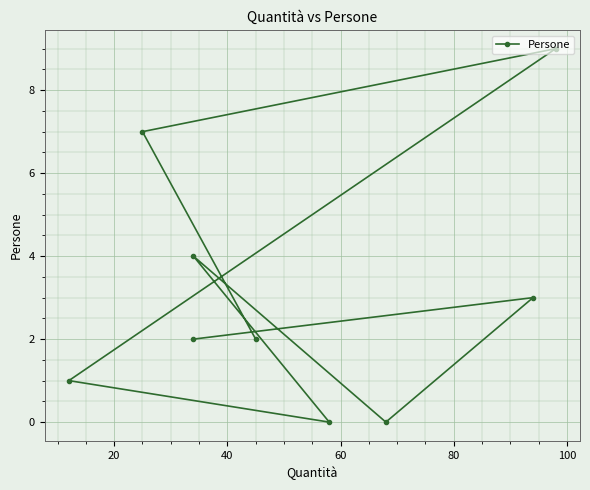

What is the average value?

3